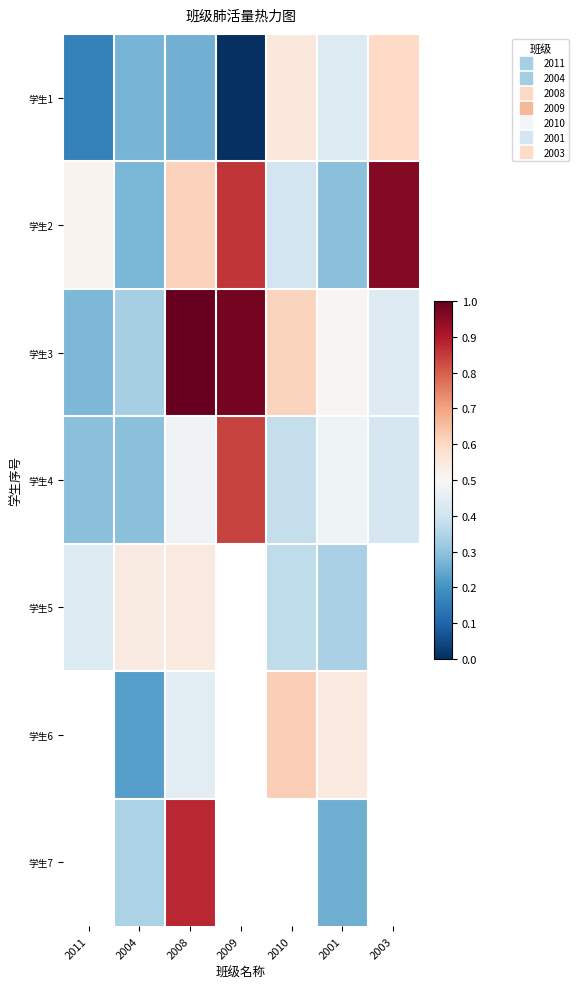

At which category is the sum across all series the highest?

2008